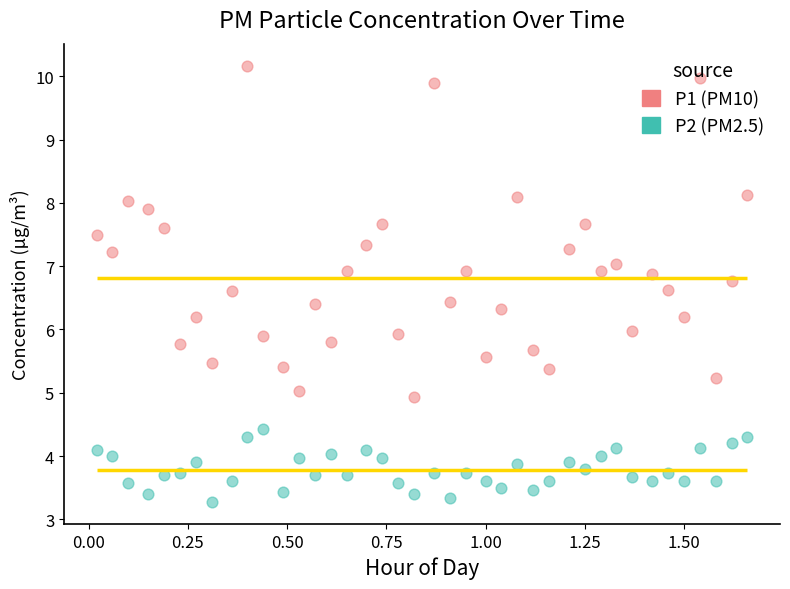

Which series has the largest Y range (max minus min)?

P1 (PM10)